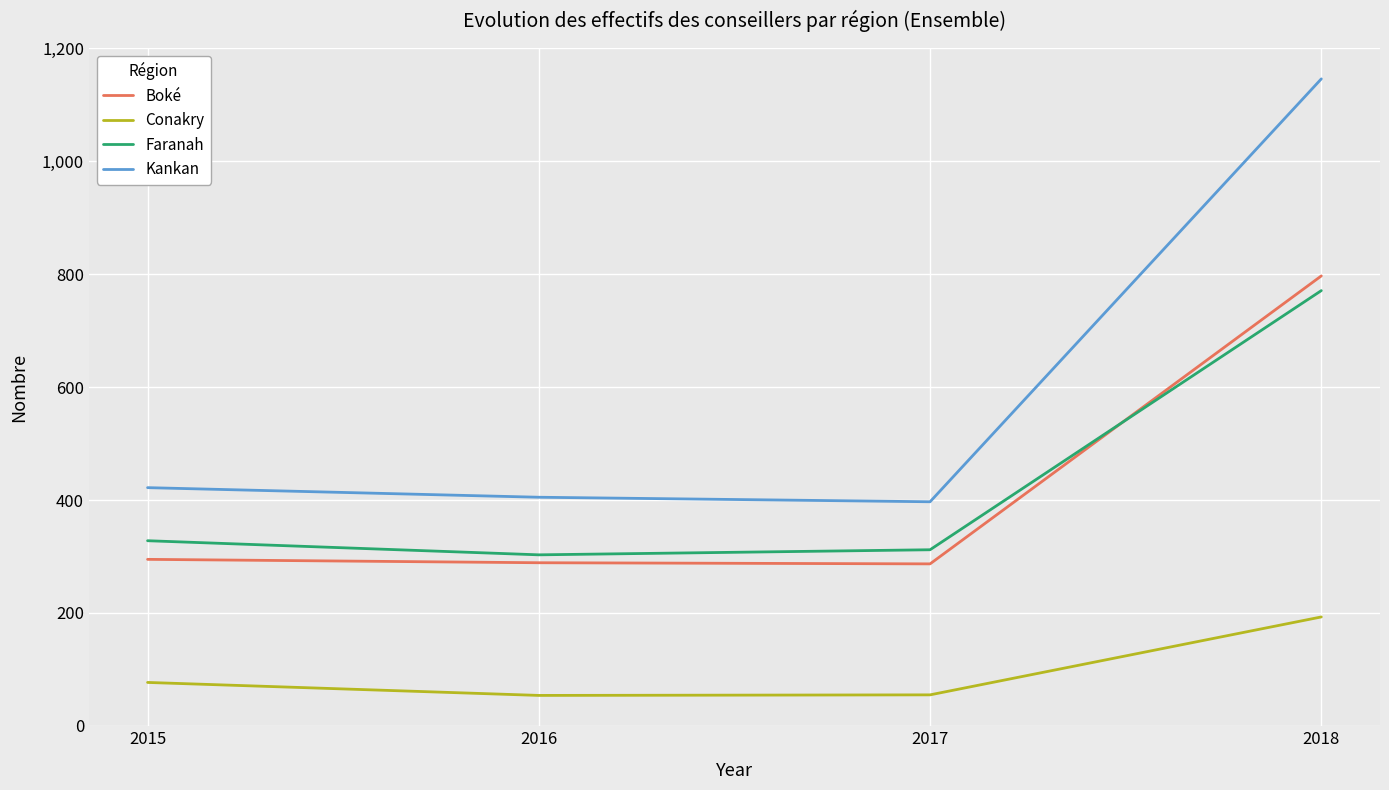

What is the difference between the Faranah values at 2016 and 2015?

25